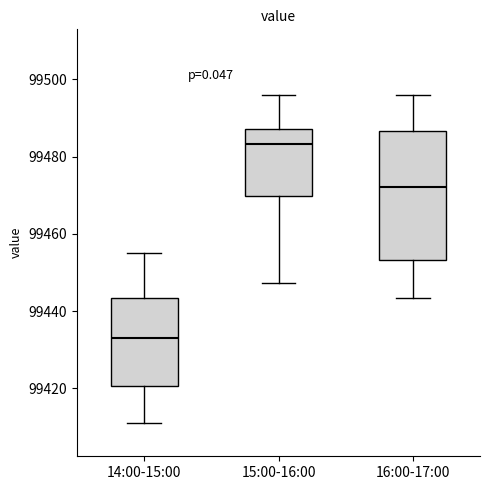

Where is the lower edge of the box for 14:00-15:00 on the y-axis? The values are not printed on the chart, so give them approximately, as read against the axis.

99420